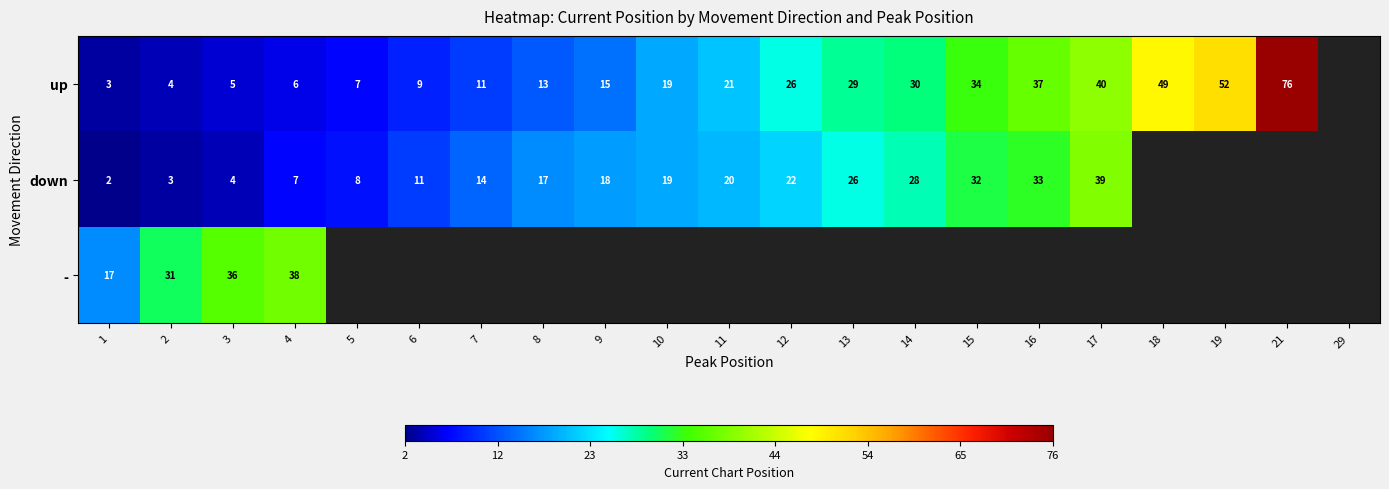

What is the spread (max minus min) of values at 1?

15